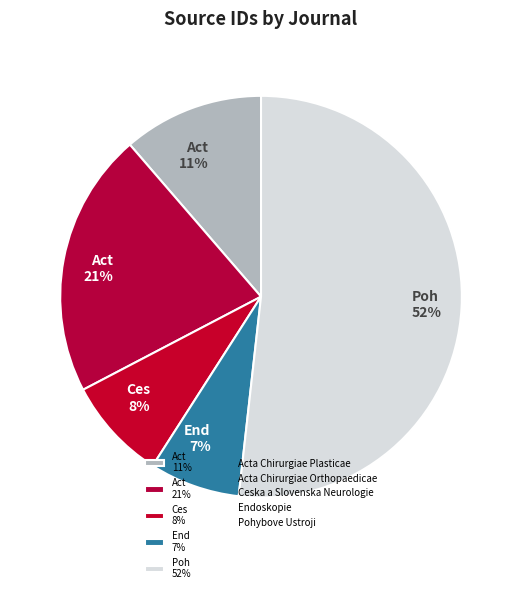

To the nearest percent, what is the difference between the Poh 52% and Ces 8% slice percentages?

44%